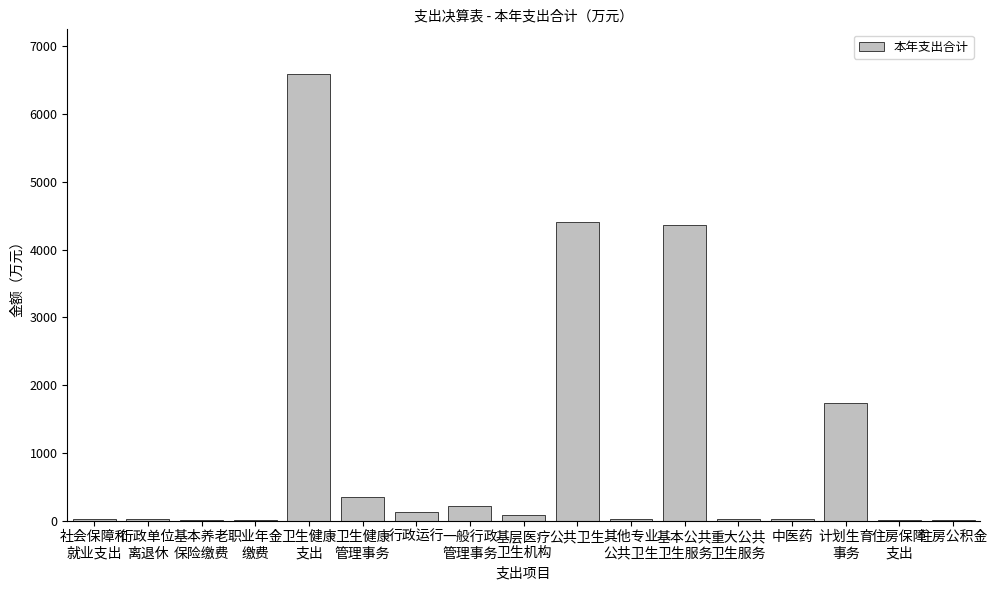

Does the chart contain stacked bars?

No